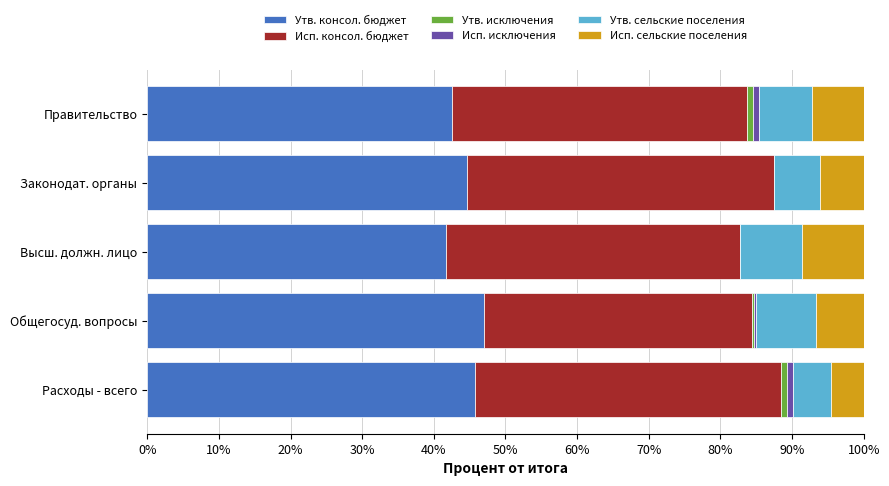

What value does the Утв. консол. бюджет series have at Высш. должн. лицо?

41.6